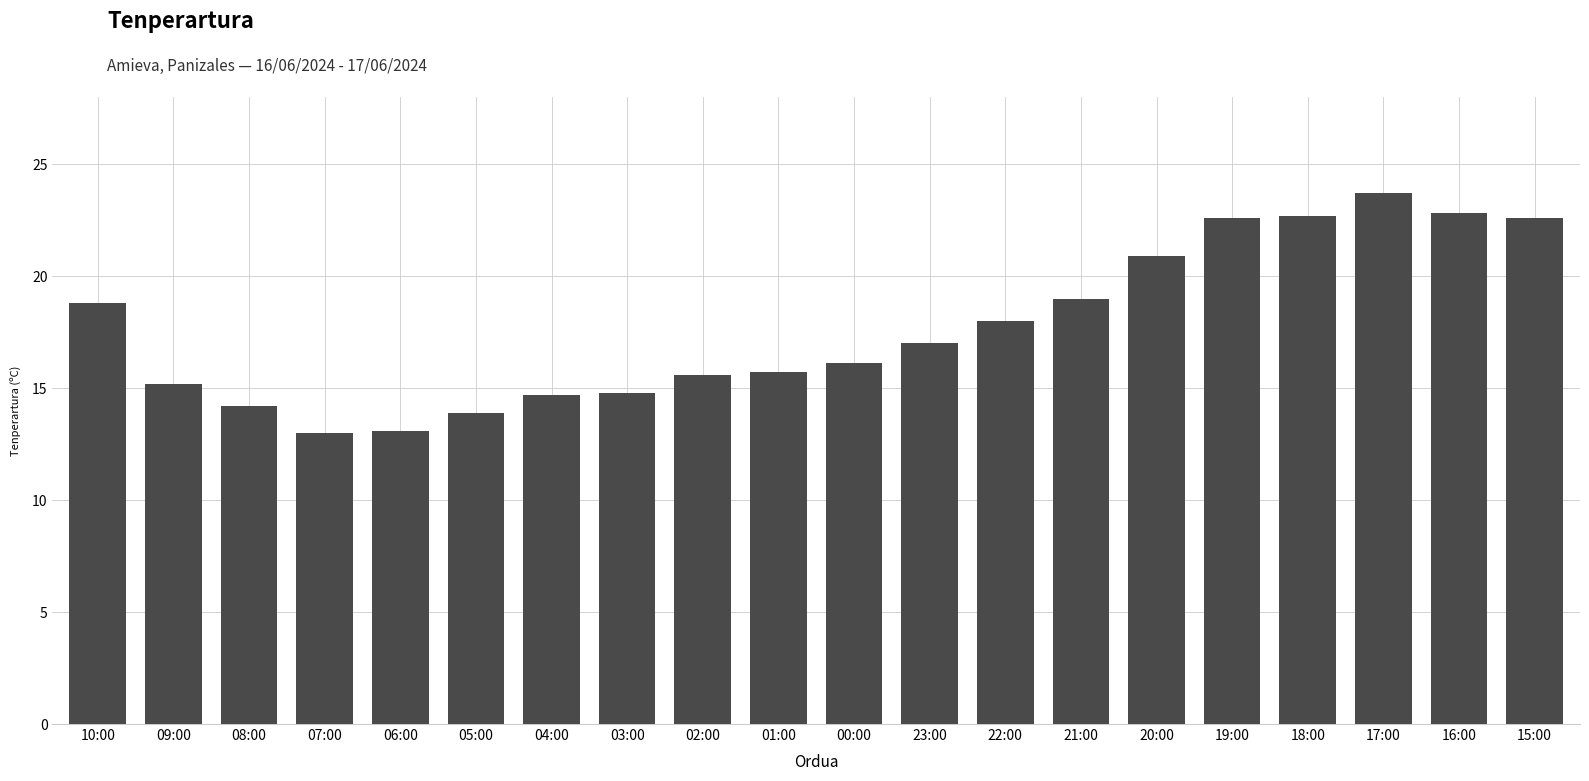

True or false: the data shows 23.7 at 17:00.

True